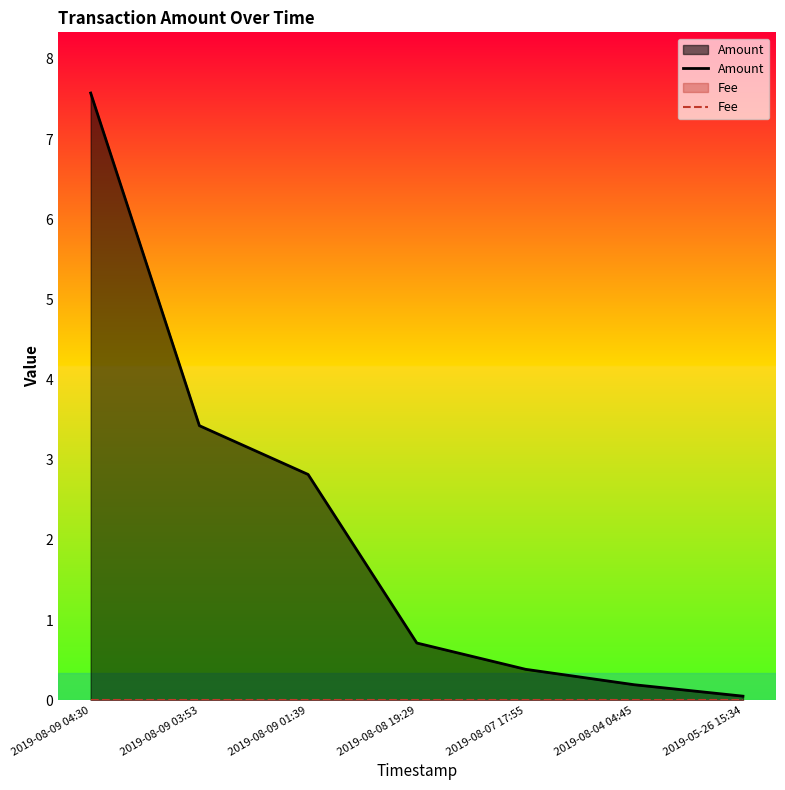

Is the value of Amount at 2019-08-08 19:29 greater than the value of Fee at 2019-08-09 03:53?

Yes